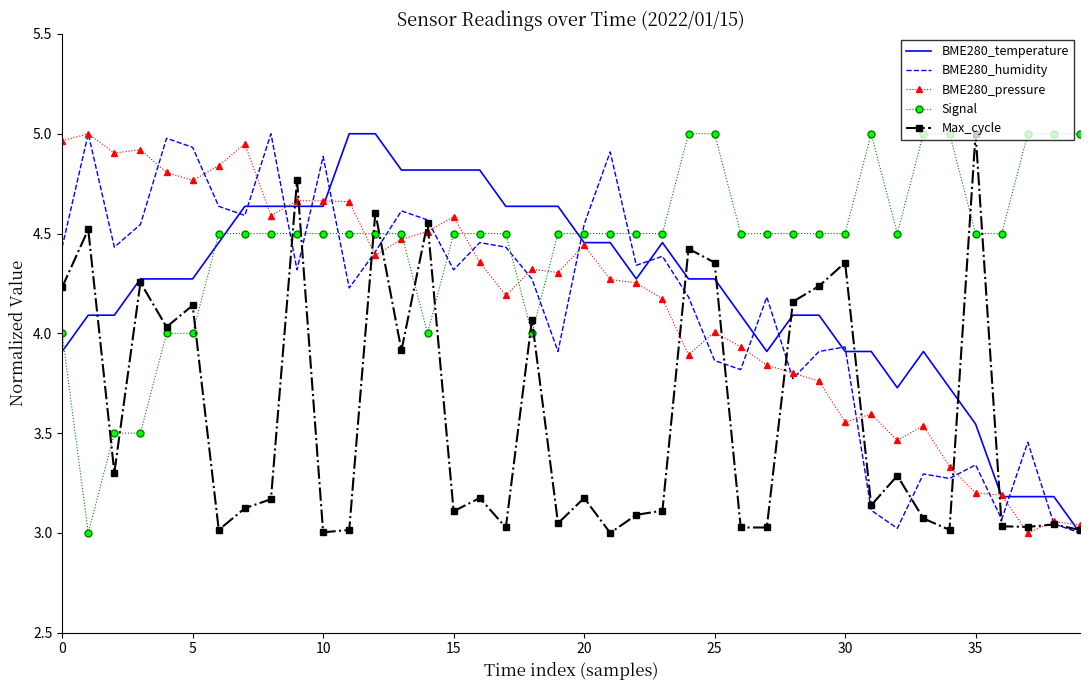

True or false: Max_cycle and Signal cross at least once.

True